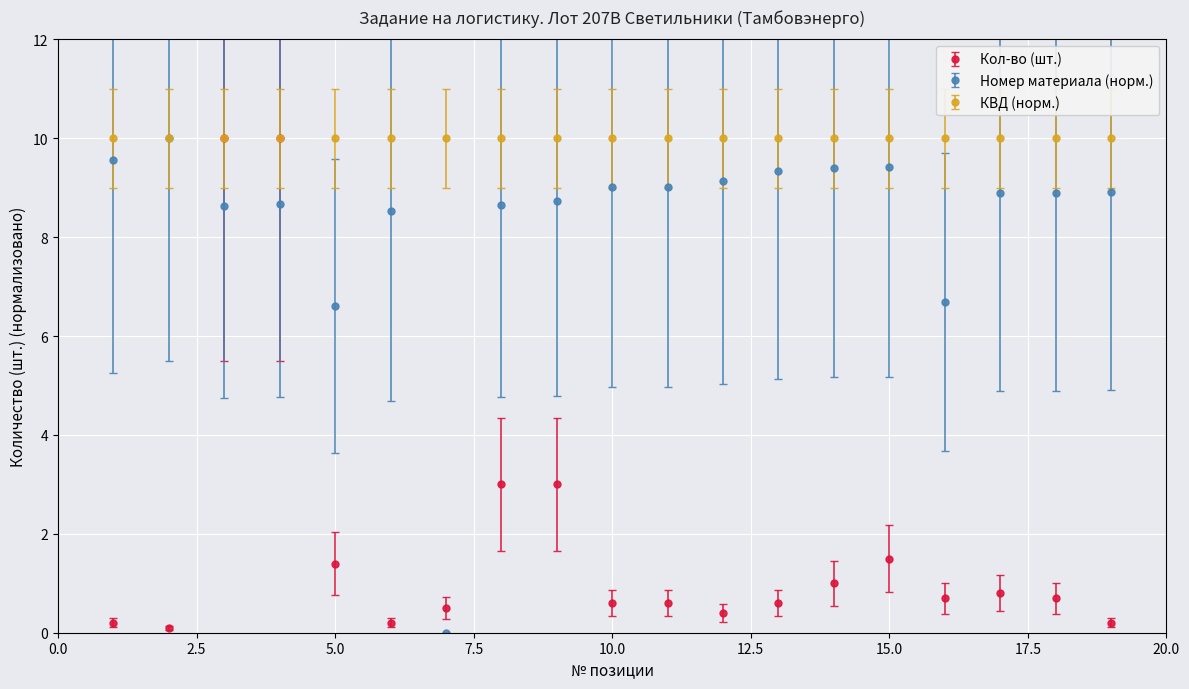

Which series has the largest total across all categories?

КВД (норм.)